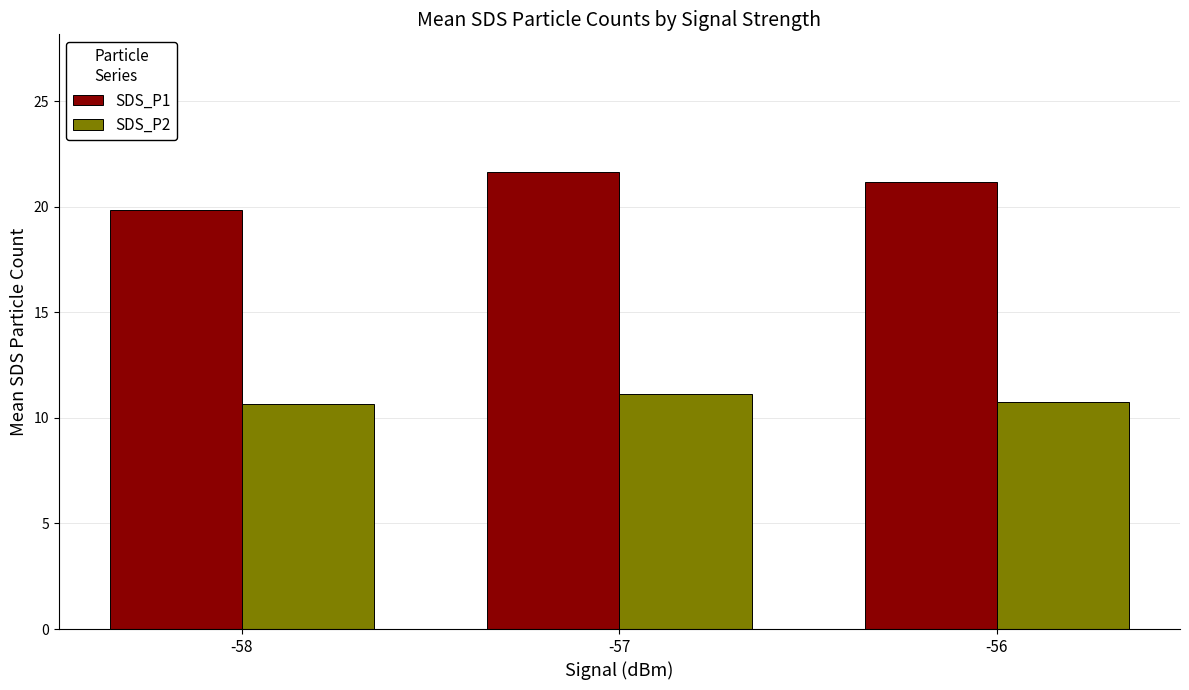

What are all the series names shown in the legend?

SDS_P1, SDS_P2